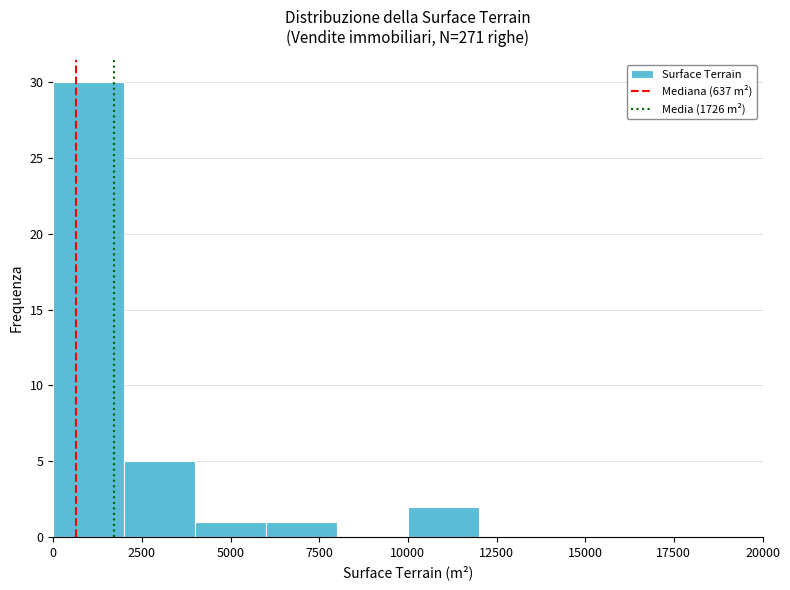

Reading left to right, transcribe this chart: for each bar, give the range it covers on the x-axis and its height. The values are not printed on the chart, so give them approximately, as read against the axis.

0 to 2000: 30
2000 to 4000: 5
4000 to 6000: 1
6000 to 8000: 1
8000 to 10000: 0
10000 to 12000: 2
12000 to 14000: 0
14000 to 16000: 0
16000 to 18000: 0
18000 to 20000: 0